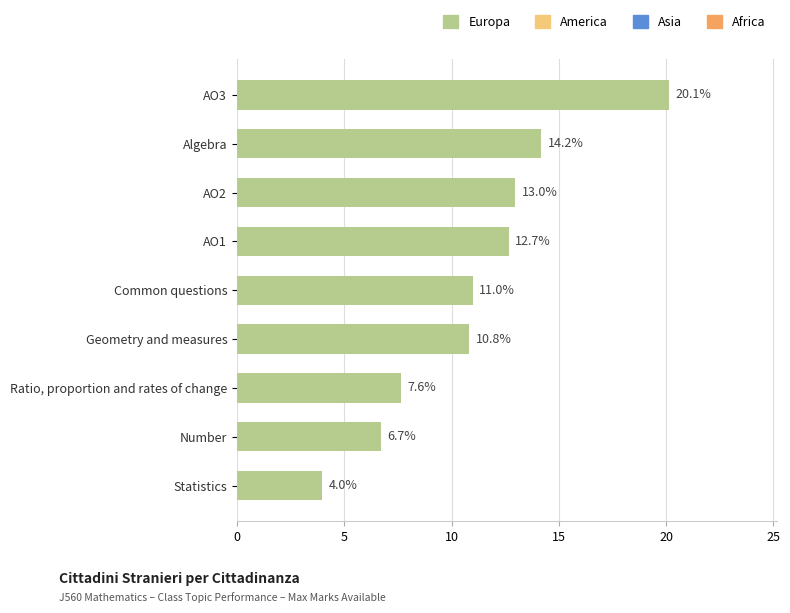

What is the minimum value shown in the chart?

4.0